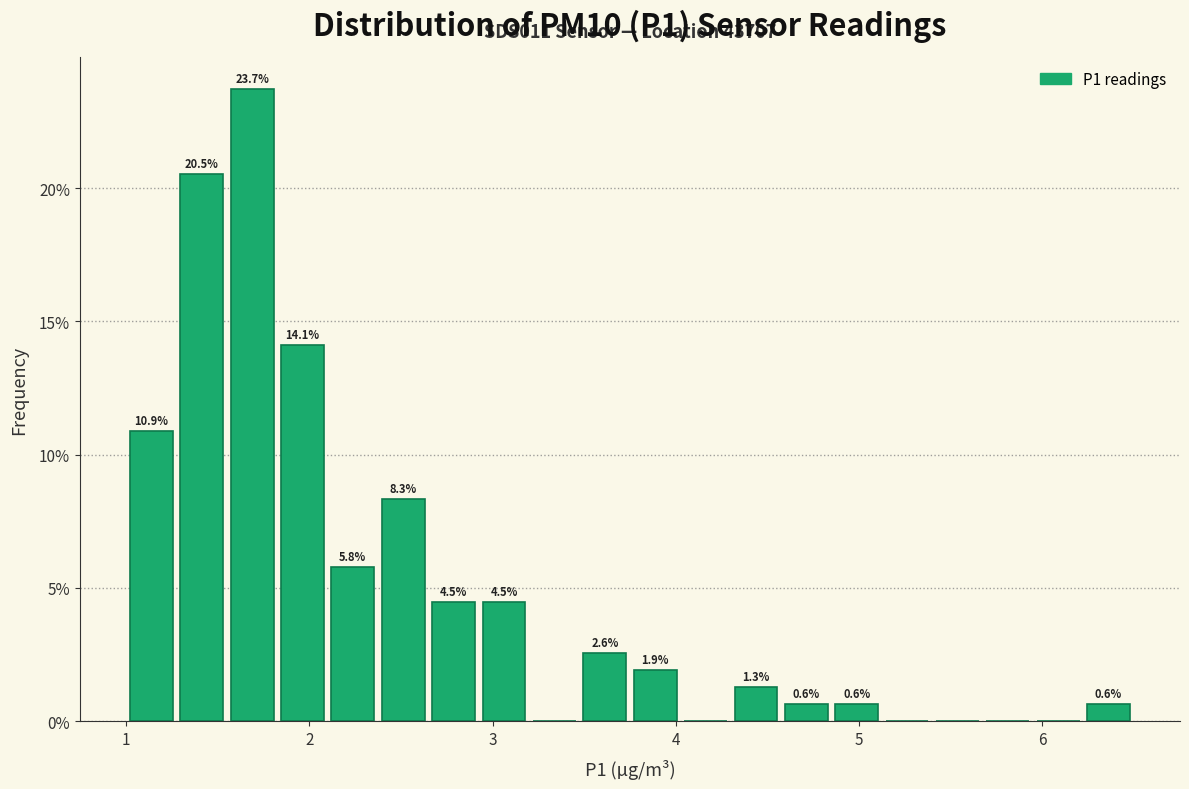

Read against the x-axis, roughly where is the centre of the tallest bar?

1.7